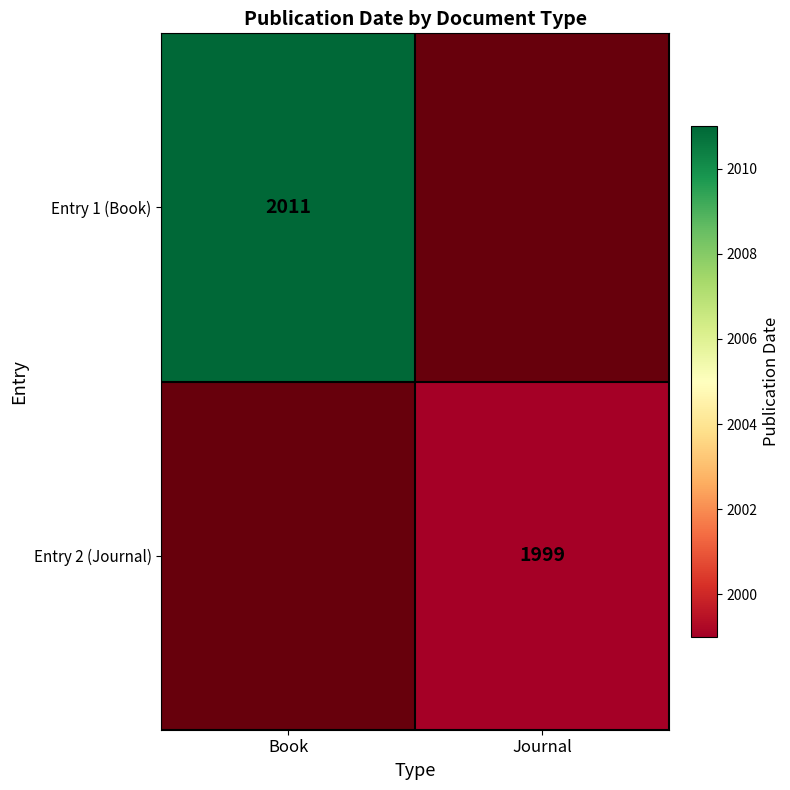

Is it true that Entry 1 (Book) equals 3192.7 at Book?

False